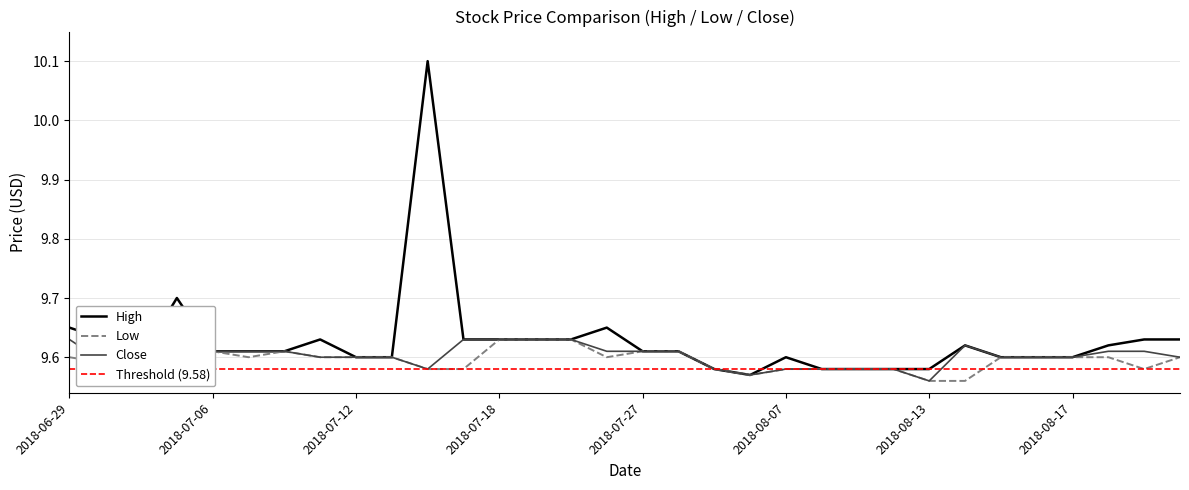

Reading left to right, what are all the values shown in this chart?

High: 2018-06-29=9.6	2018-07-02=9.6	2018-07-03=9.6	2018-07-05=9.7	2018-07-06=9.6	2018-07-09=9.6	2018-07-10=9.6	2018-07-11=9.6	2018-07-12=9.6	2018-07-13=9.6	2018-07-16=10.1	2018-07-17=9.6	2018-07-18=9.6	2018-07-19=9.6	2018-07-20=9.6	2018-07-26=9.6	2018-07-27=9.6	2018-07-30=9.6	2018-08-02=9.6	2018-08-03=9.6	2018-08-07=9.6	2018-08-08=9.6	2018-08-09=9.6	2018-08-10=9.6	2018-08-13=9.6	2018-08-14=9.6	2018-08-15=9.6	2018-08-16=9.6	2018-08-17=9.6	2018-08-22=9.6	2018-08-23=9.6	2018-08-24=9.6
Low: 2018-06-29=9.6	2018-07-02=9.6	2018-07-03=9.6	2018-07-05=9.6	2018-07-06=9.6	2018-07-09=9.6	2018-07-10=9.6	2018-07-11=9.6	2018-07-12=9.6	2018-07-13=9.6	2018-07-16=9.6	2018-07-17=9.6	2018-07-18=9.6	2018-07-19=9.6	2018-07-20=9.6	2018-07-26=9.6	2018-07-27=9.6	2018-07-30=9.6	2018-08-02=9.6	2018-08-03=9.6	2018-08-07=9.6	2018-08-08=9.6	2018-08-09=9.6	2018-08-10=9.6	2018-08-13=9.6	2018-08-14=9.6	2018-08-15=9.6	2018-08-16=9.6	2018-08-17=9.6	2018-08-22=9.6	2018-08-23=9.6	2018-08-24=9.6
Close: 2018-06-29=9.6	2018-07-02=9.6	2018-07-03=9.6	2018-07-05=9.6	2018-07-06=9.6	2018-07-09=9.6	2018-07-10=9.6	2018-07-11=9.6	2018-07-12=9.6	2018-07-13=9.6	2018-07-16=9.6	2018-07-17=9.6	2018-07-18=9.6	2018-07-19=9.6	2018-07-20=9.6	2018-07-26=9.6	2018-07-27=9.6	2018-07-30=9.6	2018-08-02=9.6	2018-08-03=9.6	2018-08-07=9.6	2018-08-08=9.6	2018-08-09=9.6	2018-08-10=9.6	2018-08-13=9.6	2018-08-14=9.6	2018-08-15=9.6	2018-08-16=9.6	2018-08-17=9.6	2018-08-22=9.6	2018-08-23=9.6	2018-08-24=9.6